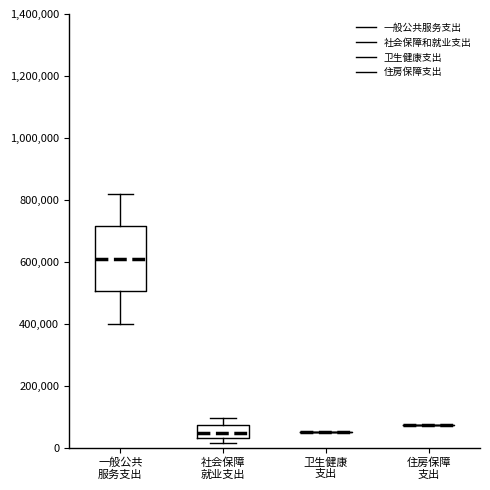

Which box is the tallest, from its lower edge to its upper edge?

一般公共 服务支出